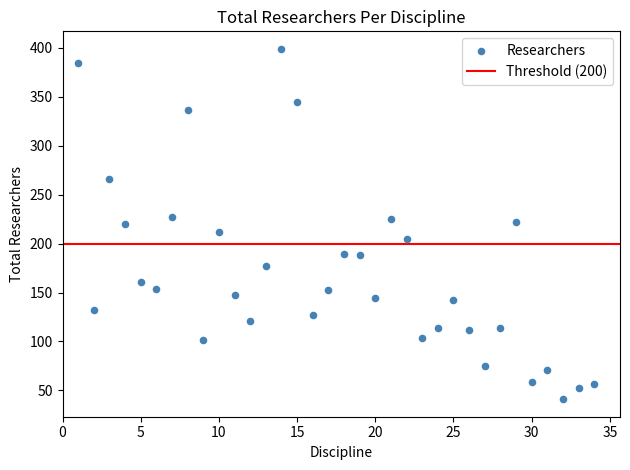

What is the range of Y values (max minus min)?

358